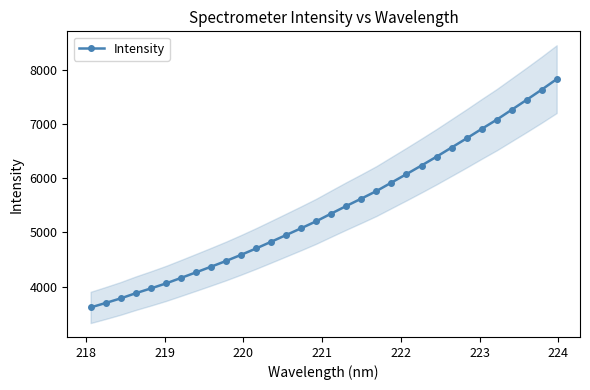

What is the value of the Intensity point at the 20th from the left?

5766.1